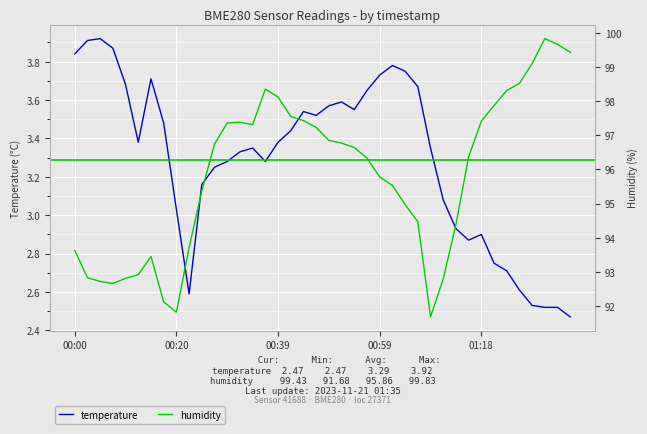

Is this an area chart (filled region under the line)?

No